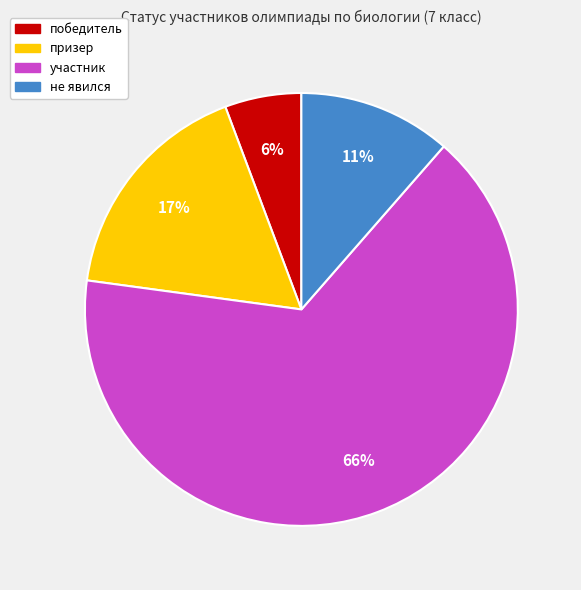

Combined, do участник and не явился account for over 50%?

Yes